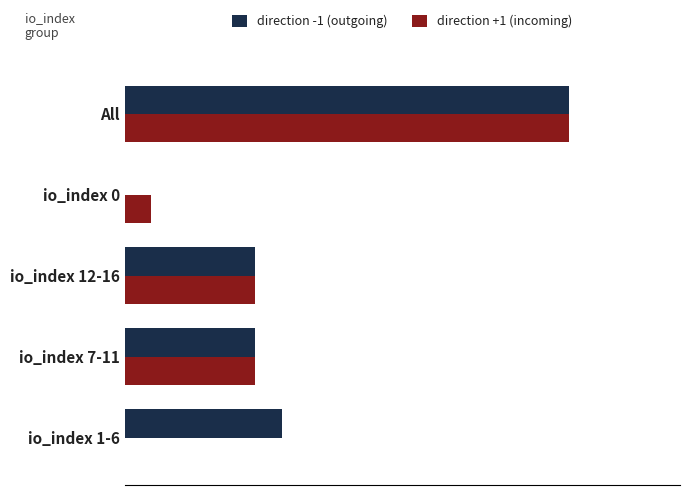

Reading left to right, transcribe all the data shown in this chart.

direction -1 (outgoing): 6	5	5	0	17
direction +1 (incoming): 0	5	5	1	17